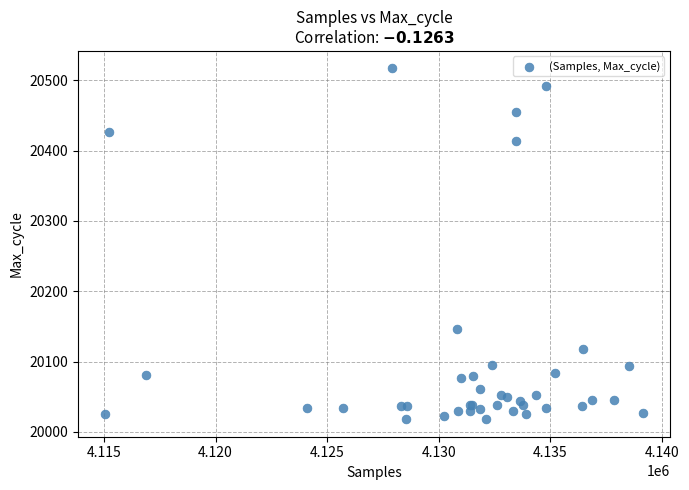

What Y value in the scatter plot is closest to 20267?

20147